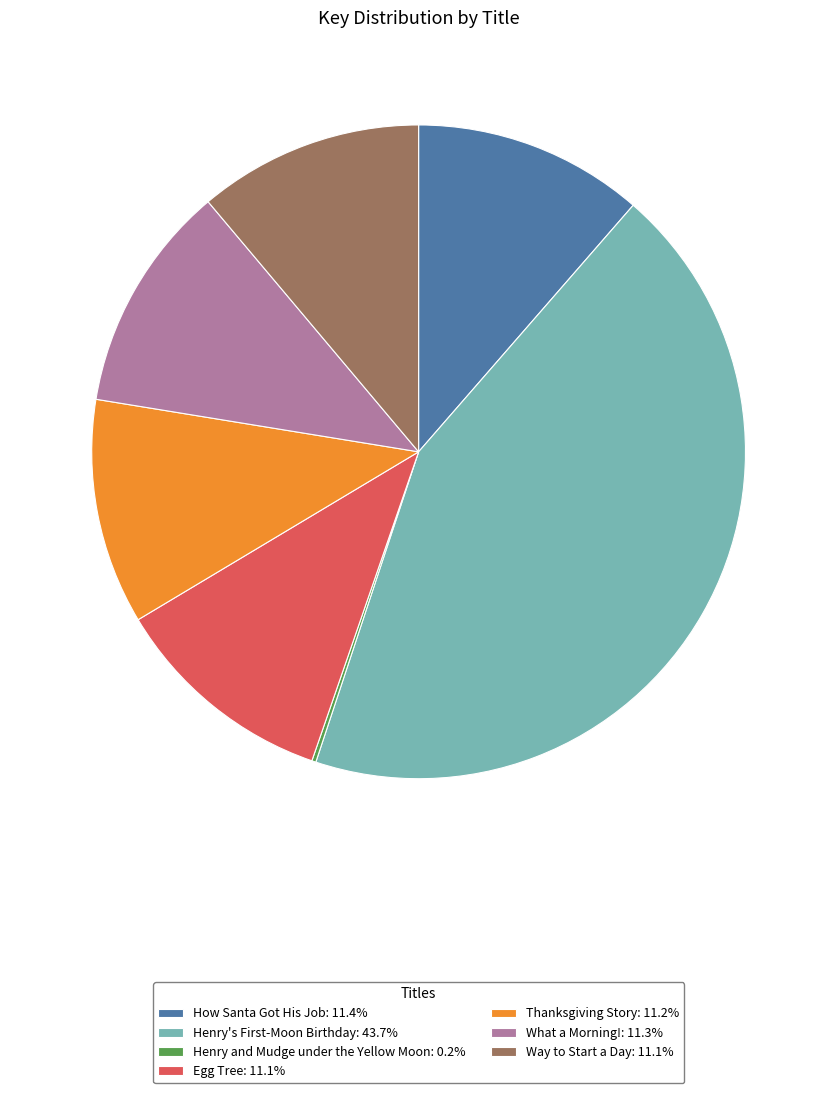

Is the sum of Thanksgiving Story: 11.2% and How Santa Got His Job: 11.4% greater than half?

No